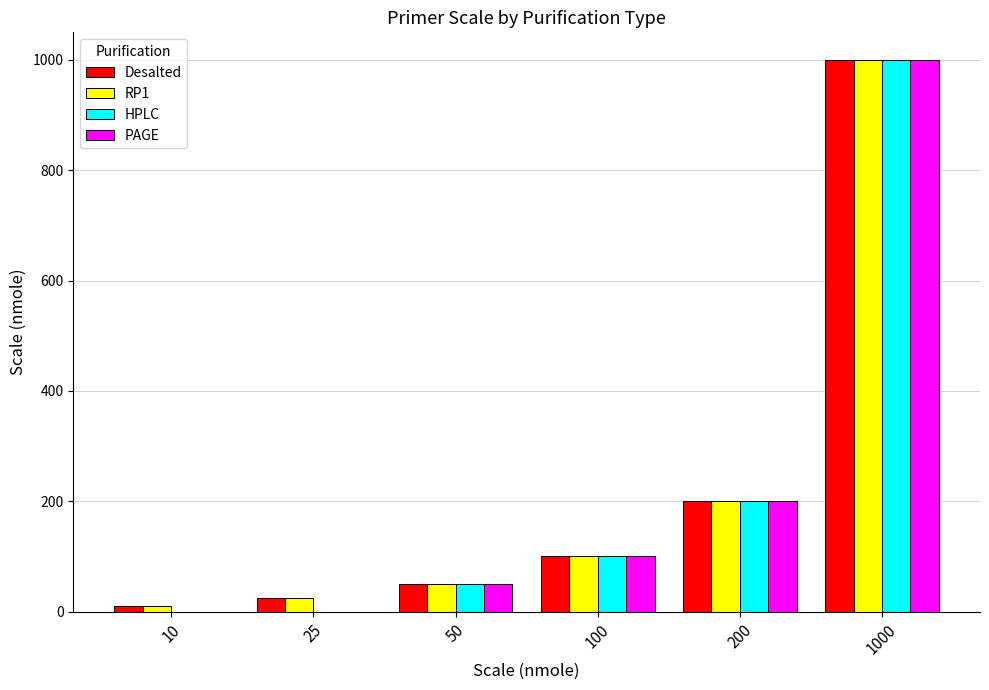

Between 25 and 100, which series saw the biggest shift?

Desalted